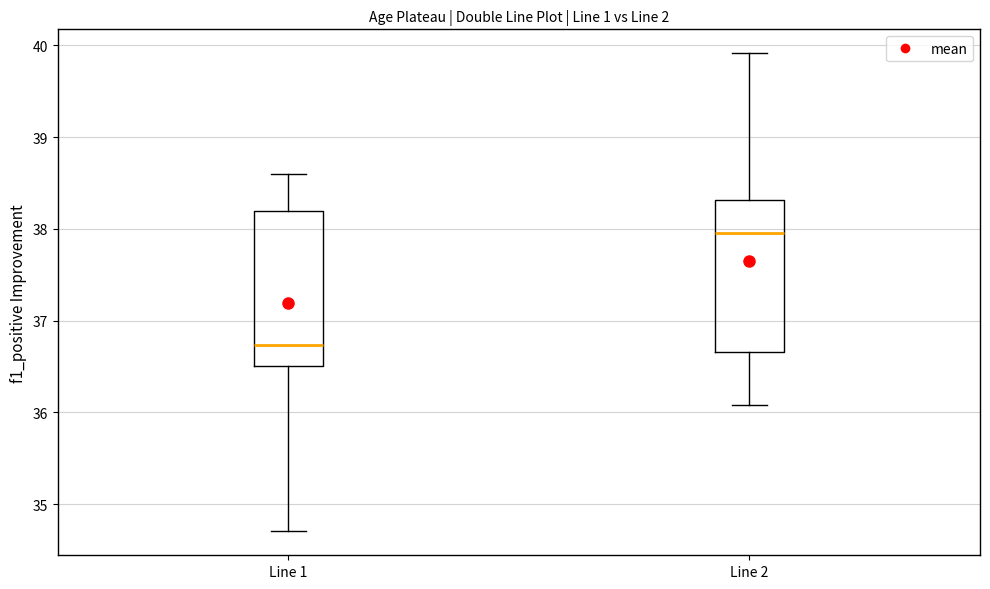

Where does the lower whisker of the box for Line 2 end on the y-axis? The values are not printed on the chart, so give them approximately, as read against the axis.

36.1